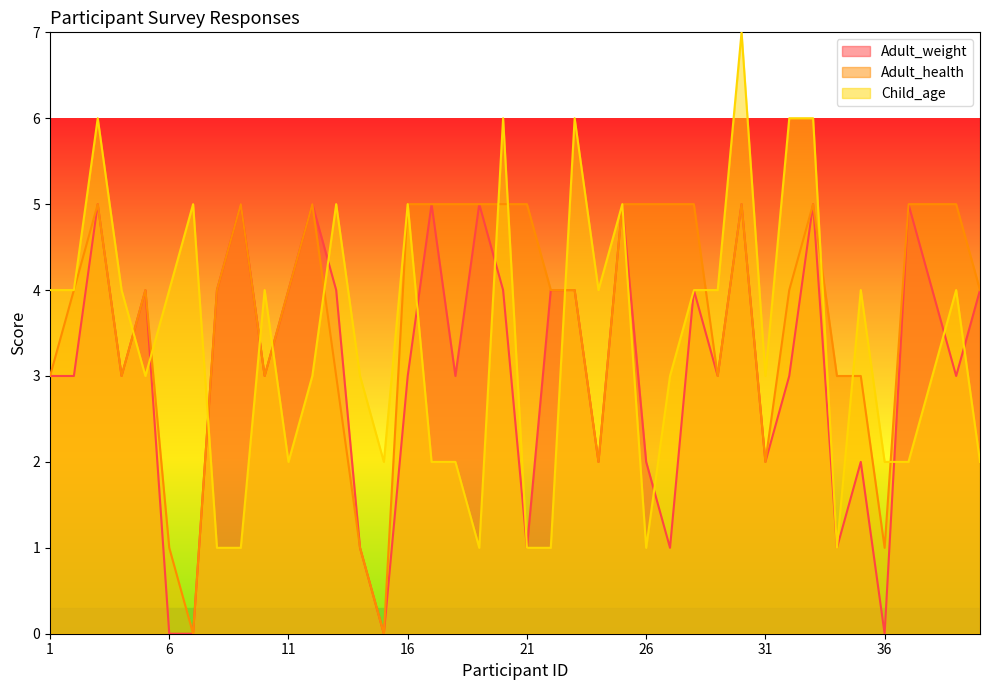

Where is the first local maximum for Adult_weight?

3